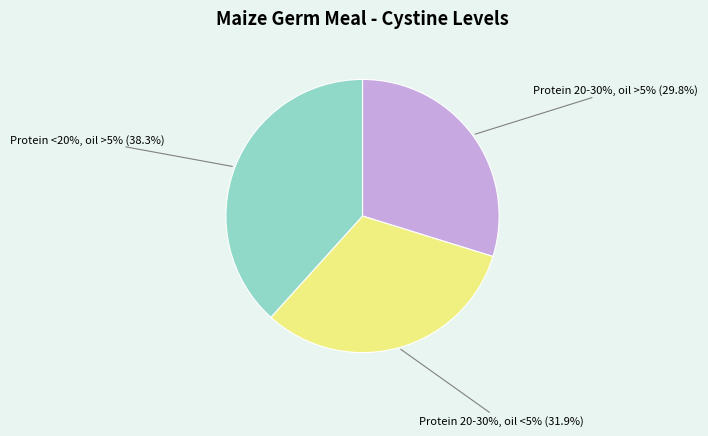

Count the number of slices in the pie.

3